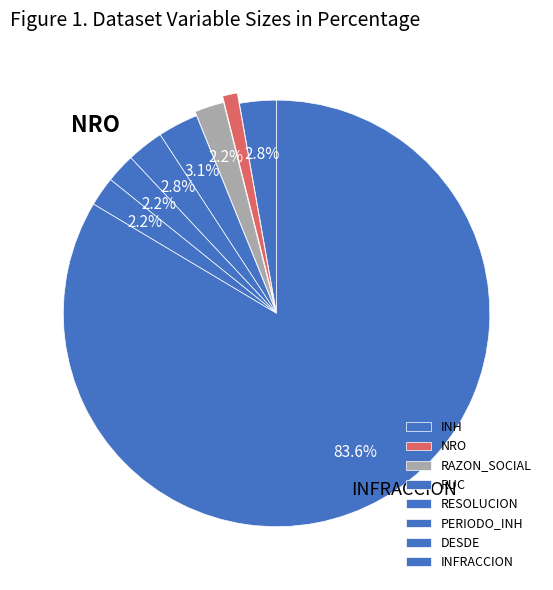

Is INFRACCION the majority of the pie?

Yes